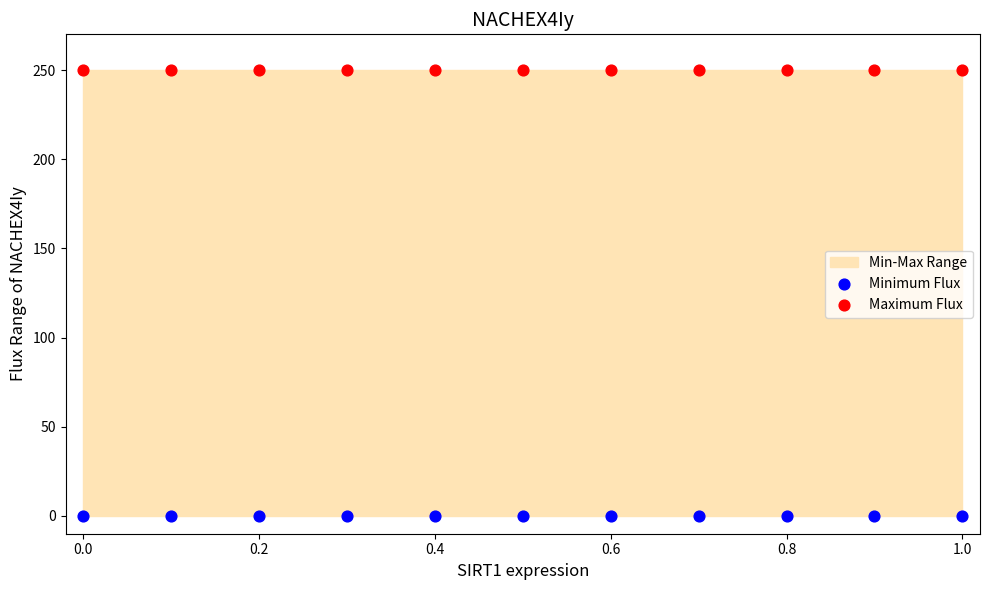

Which series contains the highest Y value?

Maximum Flux